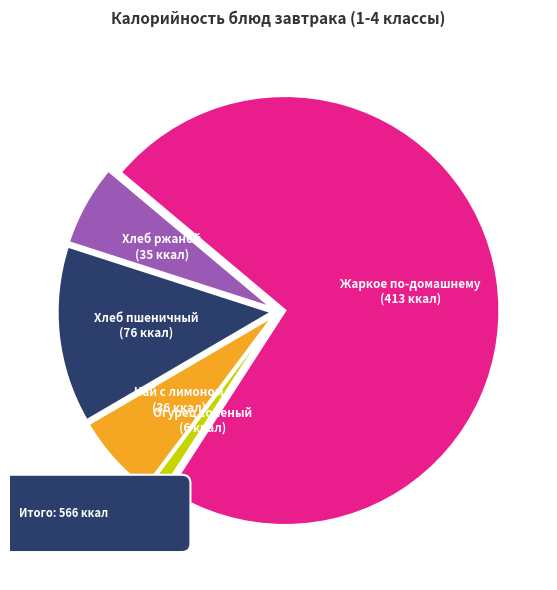

Which has a higher value, Огурец соленый or Чай с лимоном?

Чай с лимоном